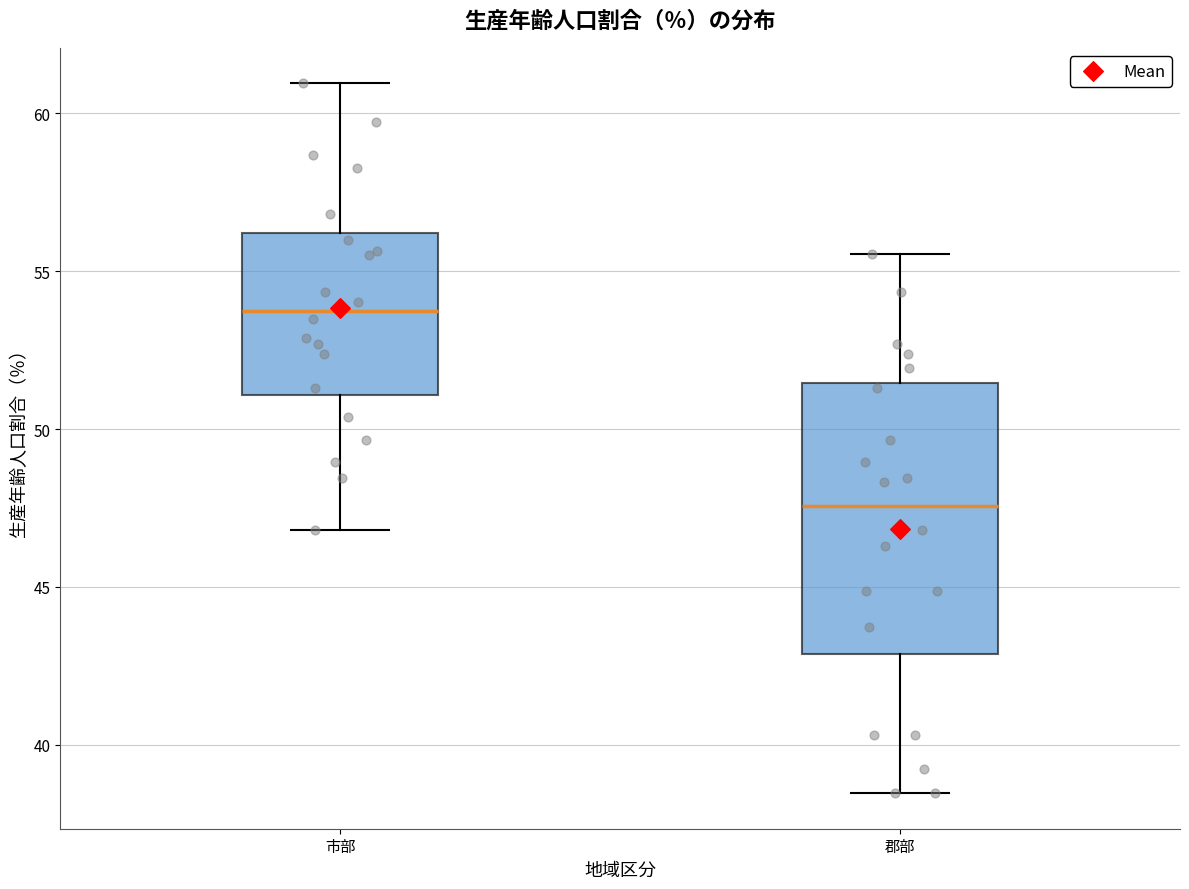

Which box is the tallest, from its lower edge to its upper edge?

郡部